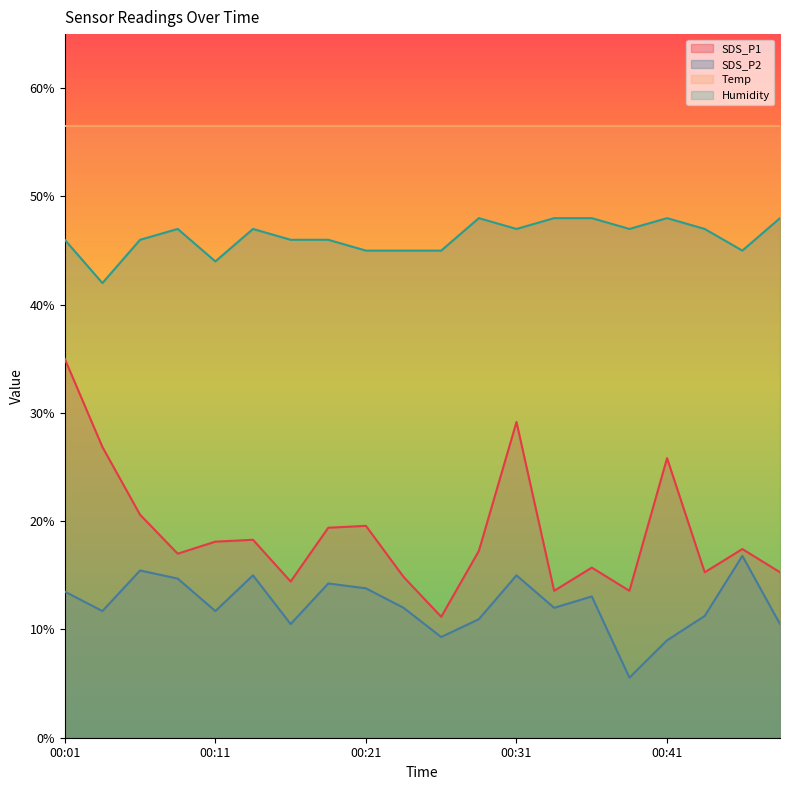

List the labels in order of Humidity value, smallest first.

00:03, 00:11, 00:21, 00:23, 00:26, 00:46, 00:01, 00:06, 00:16, 00:18, 00:08, 00:13, 00:31, 00:38, 00:43, 00:28, 00:33, 00:36, 00:41, 00:48